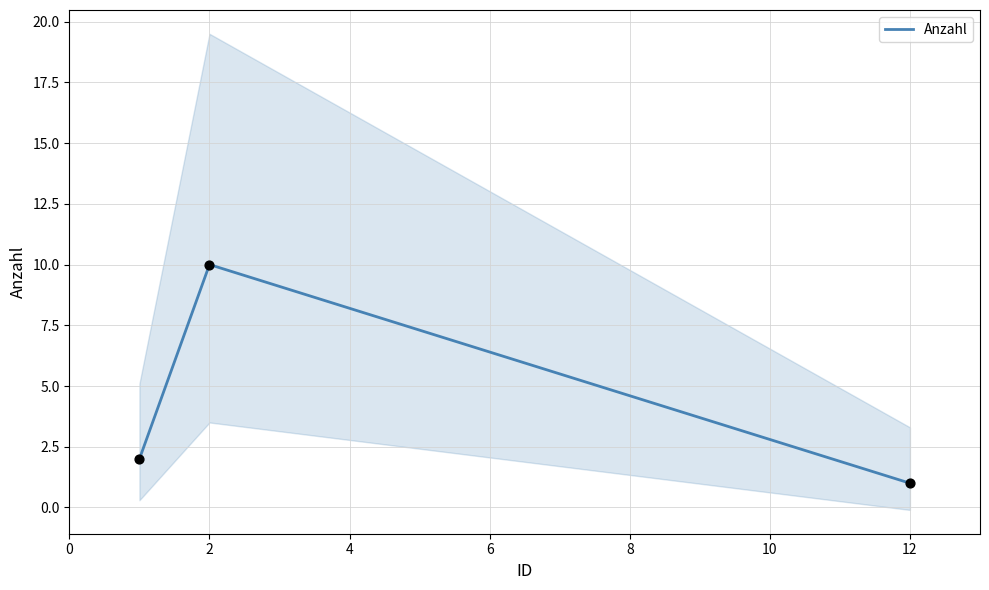

What is the highest value of the Anzahl series?

10